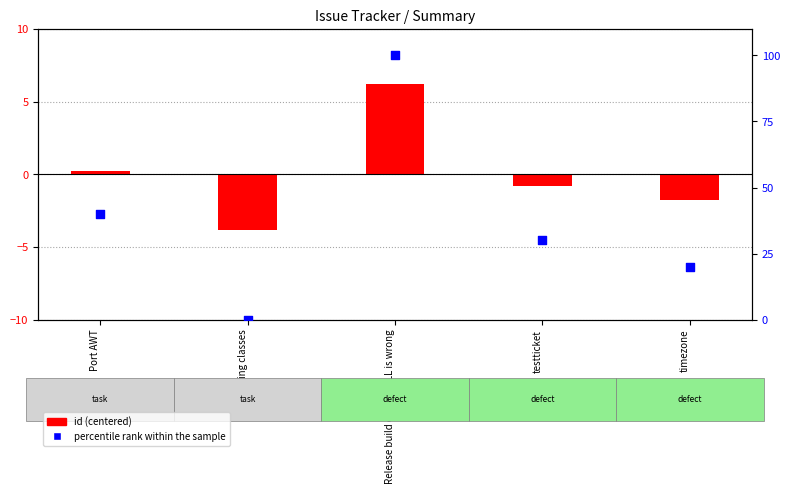

Which series has the largest total across all categories?

percentile rank within the sample